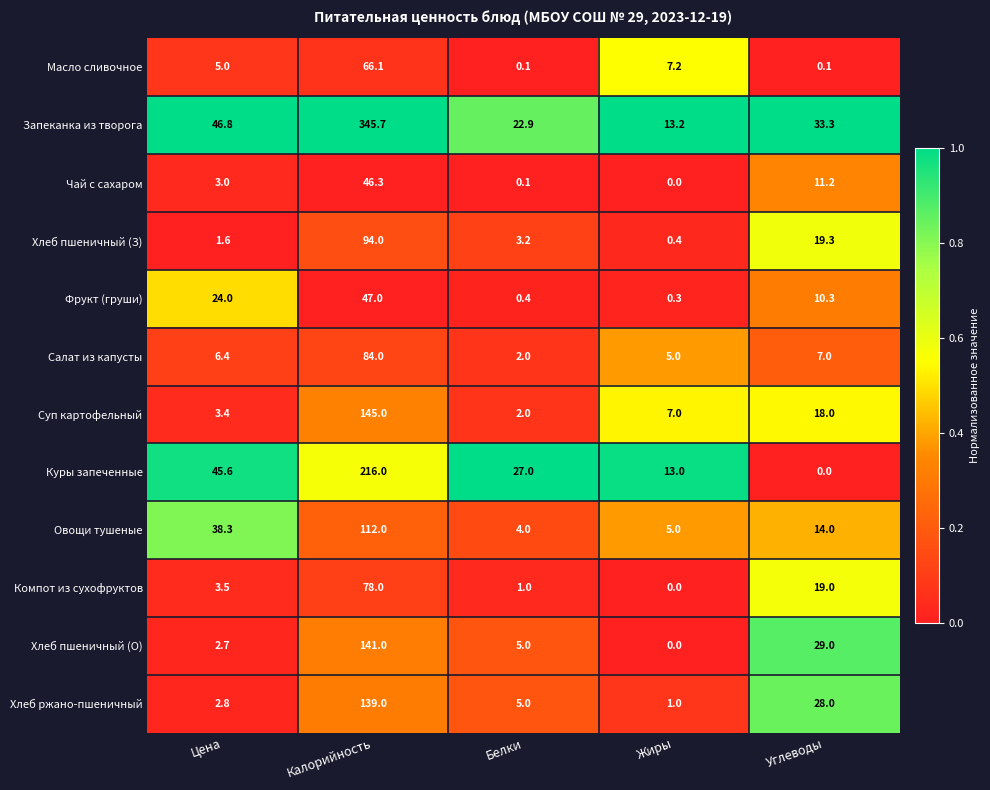

Is it true that Запеканка из творога equals 23.0 at Жиры?

False